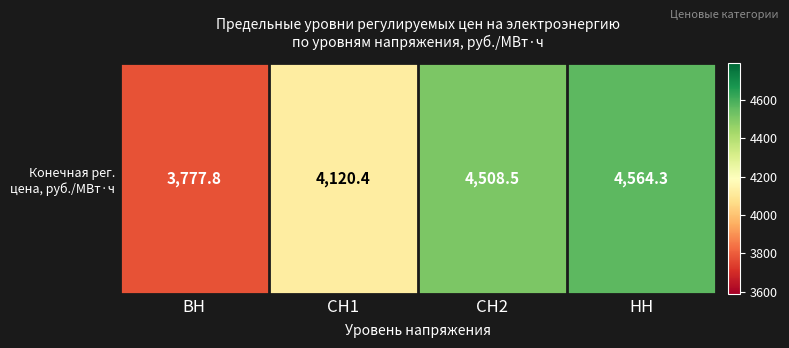

List the labels in order of value, smallest first.

ВН, СН1, СН2, НН